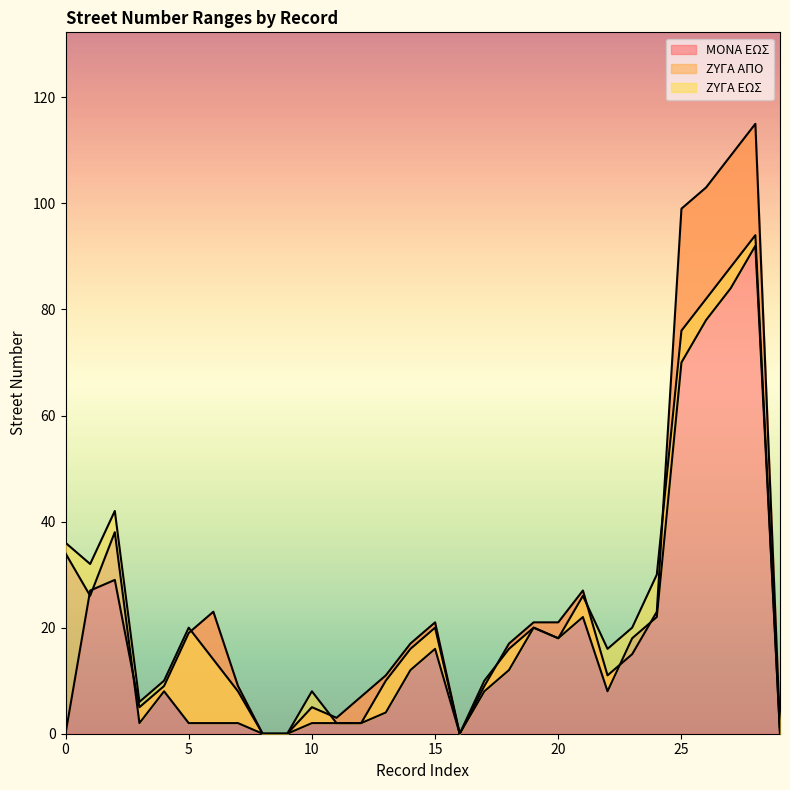

The ΖΥΓΑ ΕΩΣ series shows 8 at 3. True or false?

False